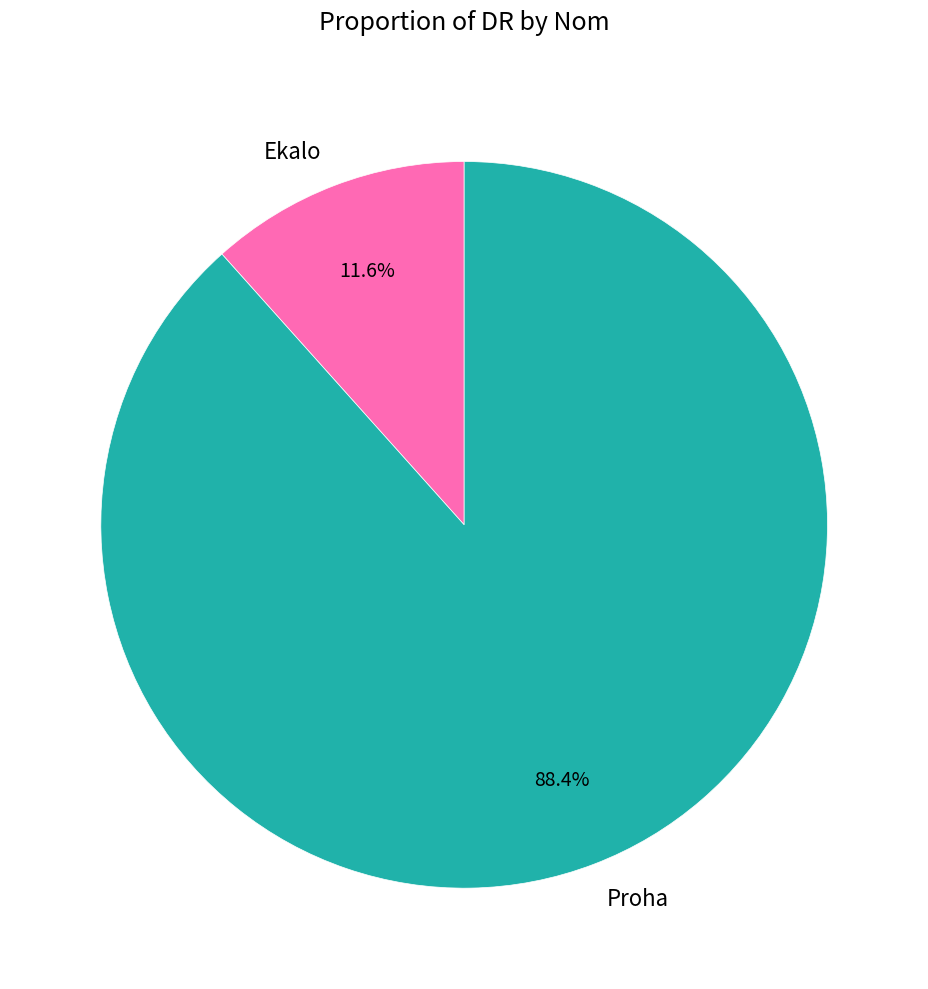

Between Ekalo and Proha, which is larger?

Proha